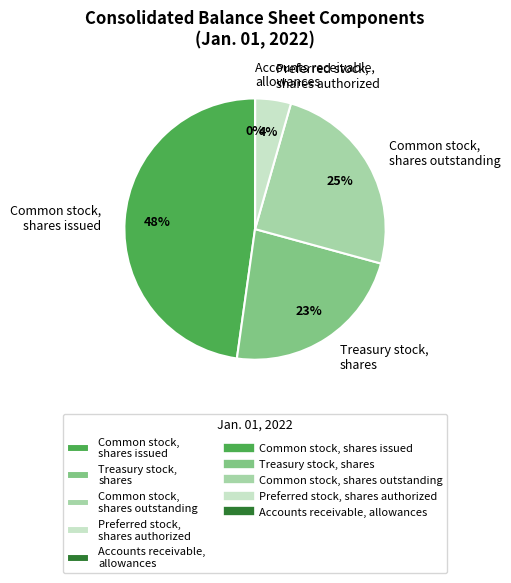

To the nearest percent, what is the difference between the Common stock, shares outstanding and Common stock, shares issued slice percentages?

23%